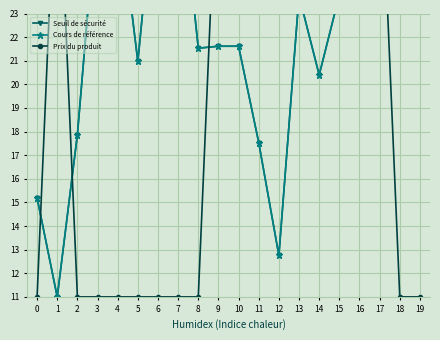

Which series has the largest total across all categories?

Cours de référence